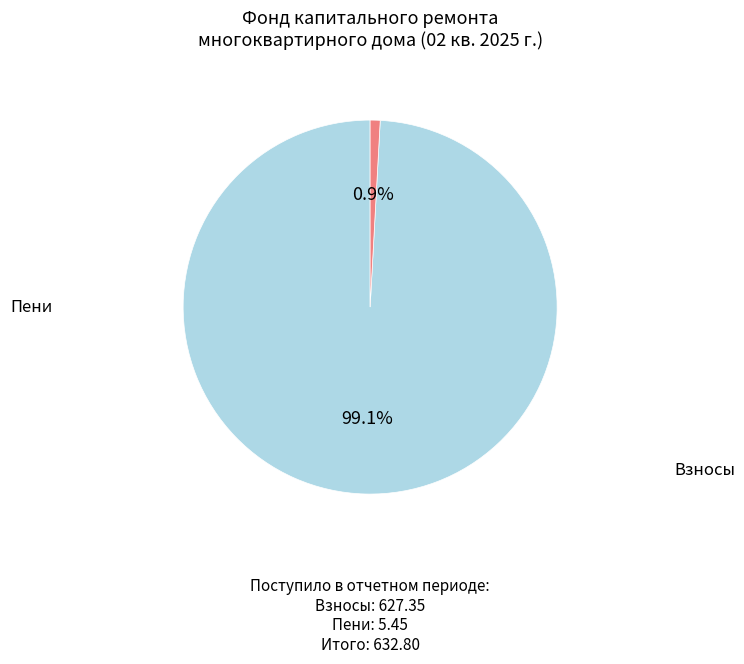

How many segments does this pie chart have?

2